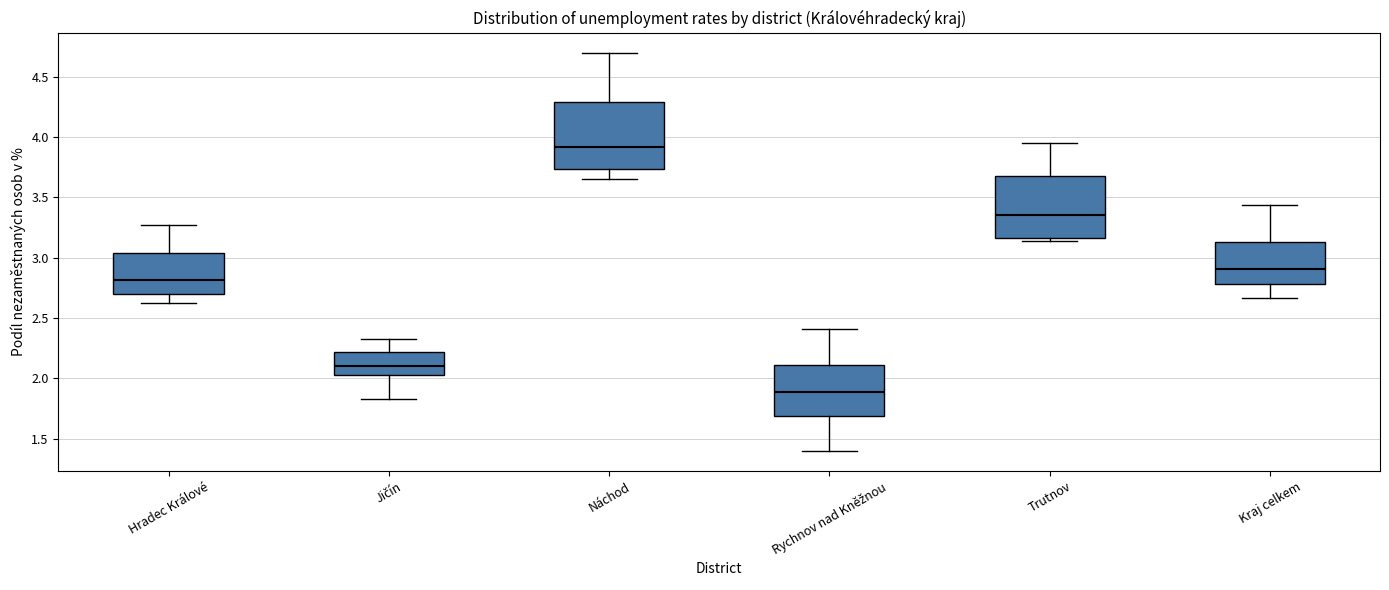

Reading left to right, read every box against the y-axis: the position of its median line, the range the box covers, and the ends of its whiskers. The values are not printed on the chart, so give them approximately, as read against the axis.

Hradec Králové: median 2.80, box 2.70 to 3.05, whiskers 2.60 to 3.25
Jičín: median 2.10, box 2.05 to 2.20, whiskers 1.85 to 2.35
Náchod: median 3.90, box 3.75 to 4.30, whiskers 3.65 to 4.70
Rychnov nad Kněžnou: median 1.90, box 1.70 to 2.10, whiskers 1.40 to 2.40
Trutnov: median 3.35, box 3.15 to 3.70, whiskers 3.15 (just below the box's lower edge) to 3.95
Kraj celkem: median 2.90, box 2.80 to 3.15, whiskers 2.65 to 3.45